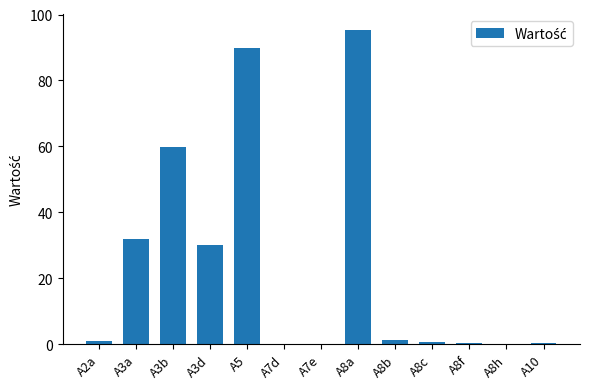

What is the greatest value displayed?

95.4